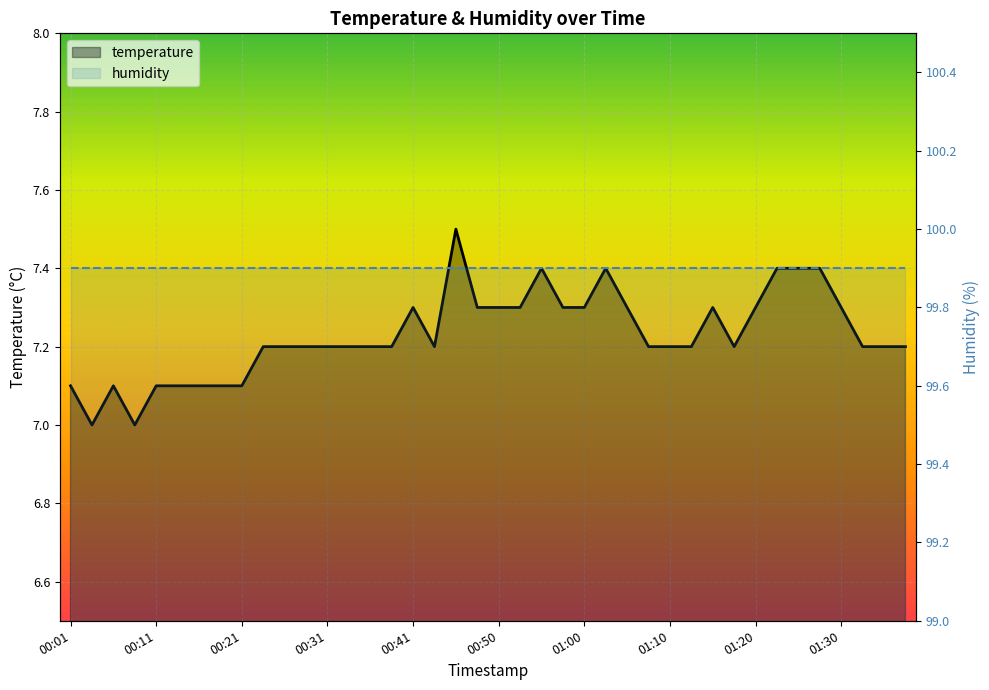

What position from the right is 00:45?

22